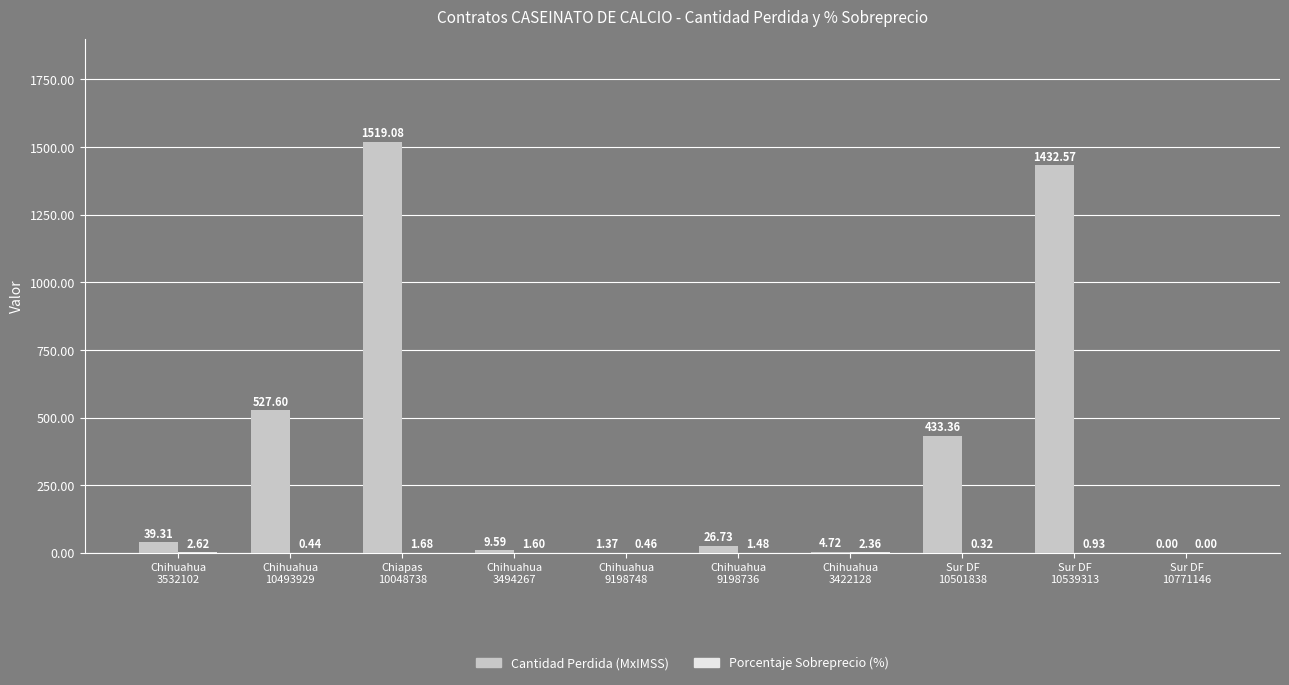

True or false: Cantidad Perdida (MxIMSS) has a value of 9.6 at Chihuahua
3494267.

True